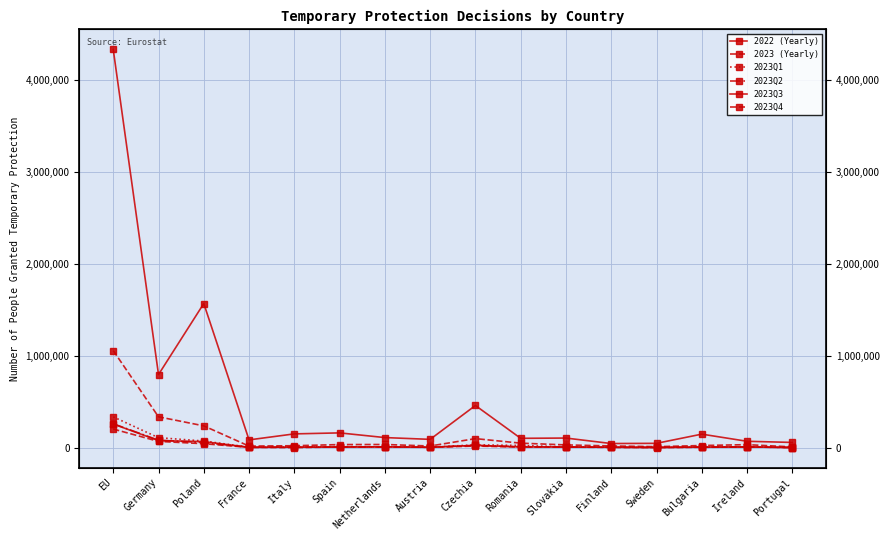

Reading right to left, list all the values displayed in this chart.

2022 (Yearly): Portugal=57230	Ireland=69575	Bulgaria=147330	Sweden=47390	Finland=45225	Slovakia=104775	Romania=101925	Czechia=458915	Austria=90620	Netherlands=110000	Spain=160990	Italy=150110	France=84910	Poland=1567905	Germany=795205	EU=4331345
2023 (Yearly): Portugal=8550	Ireland=33035	Bulgaria=23585	Sweden=10915	Finland=18970	Slovakia=30235	Romania=49320	Czechia=98655	Austria=18320	Netherlands=34775	Spain=33915	Italy=21395	France=17175	Poland=237475	Germany=335785	EU=1056055
2023Q1: Portugal=2940	Ireland=8955	Bulgaria=6160	Sweden=3120	Finland=5815	Slovakia=8660	Romania=24070	Czechia=31100	Austria=5250	Netherlands=8745	Spain=11660	Italy=7995	France=5405	Poland=72520	Germany=108655	EU=335435
2023Q2: Portugal=1715	Ireland=7735	Bulgaria=7140	Sweden=3315	Finland=5115	Slovakia=6915	Romania=10765	Czechia=24420	Austria=4130	Netherlands=7220	Spain=7570	Italy=7230	France=3990	Poland=55440	Germany=81445	EU=260275
2023Q3: Portugal=1905	Ireland=8590	Bulgaria=5845	Sweden=2675	Finland=5020	Slovakia=7810	Romania=7600	Czechia=25310	Austria=4615	Netherlands=9410	Spain=6975	Italy=5175	France=4145	Poland=66280	Germany=77130	EU=257410
2023Q4: Portugal=1990	Ireland=7755	Bulgaria=4435	Sweden=1800	Finland=3020	Slovakia=6855	Romania=6885	Czechia=17830	Austria=4325	Netherlands=9395	Spain=7715	Italy=995	France=3635	Poland=43235	Germany=68555	EU=202935